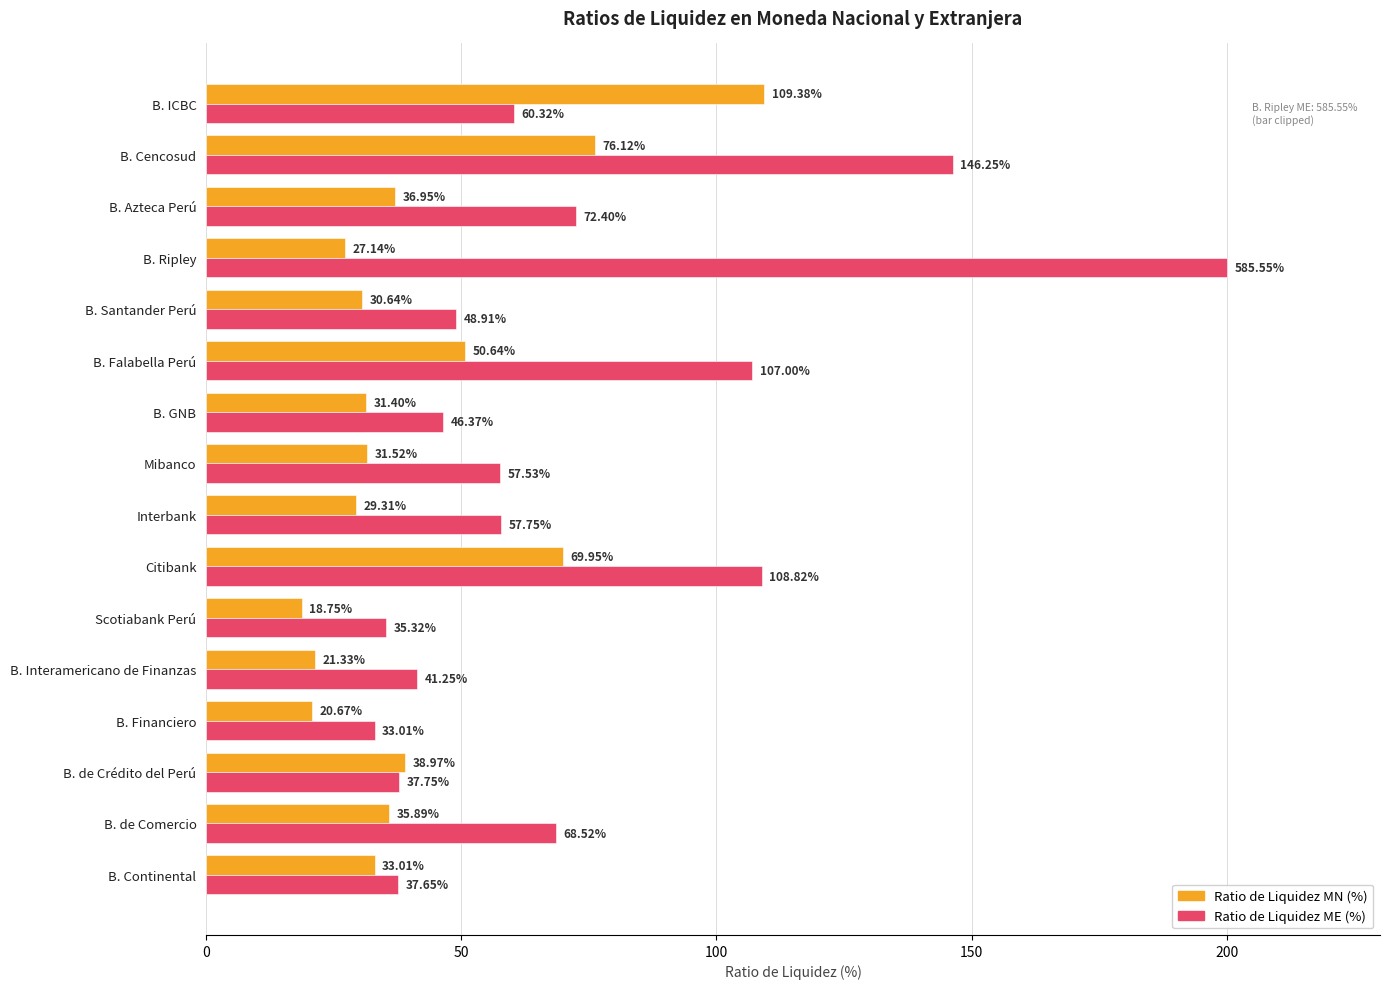

Which label corresponds to the largest value in the chart?

B. Ripley